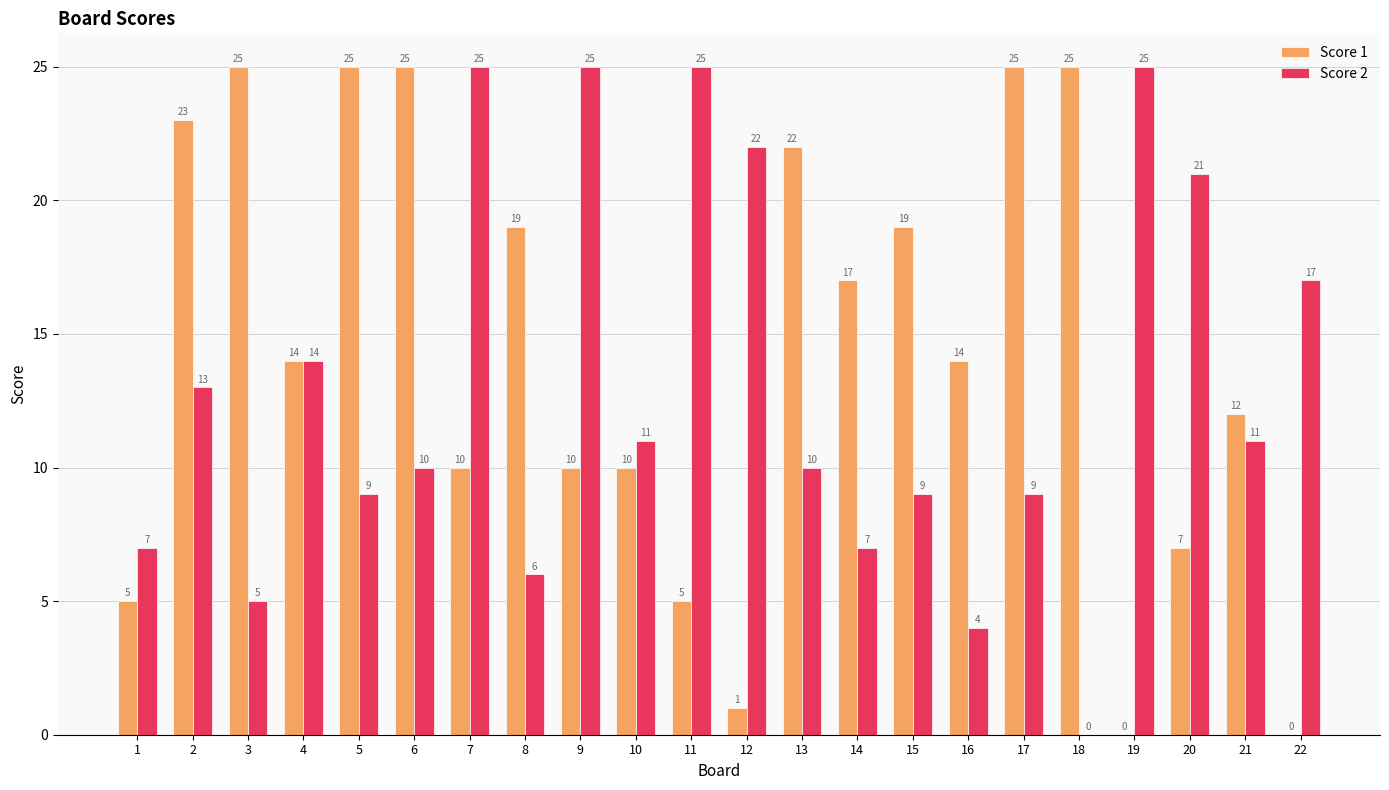

What is the difference between the Score 2 values at 22 and 5?

8